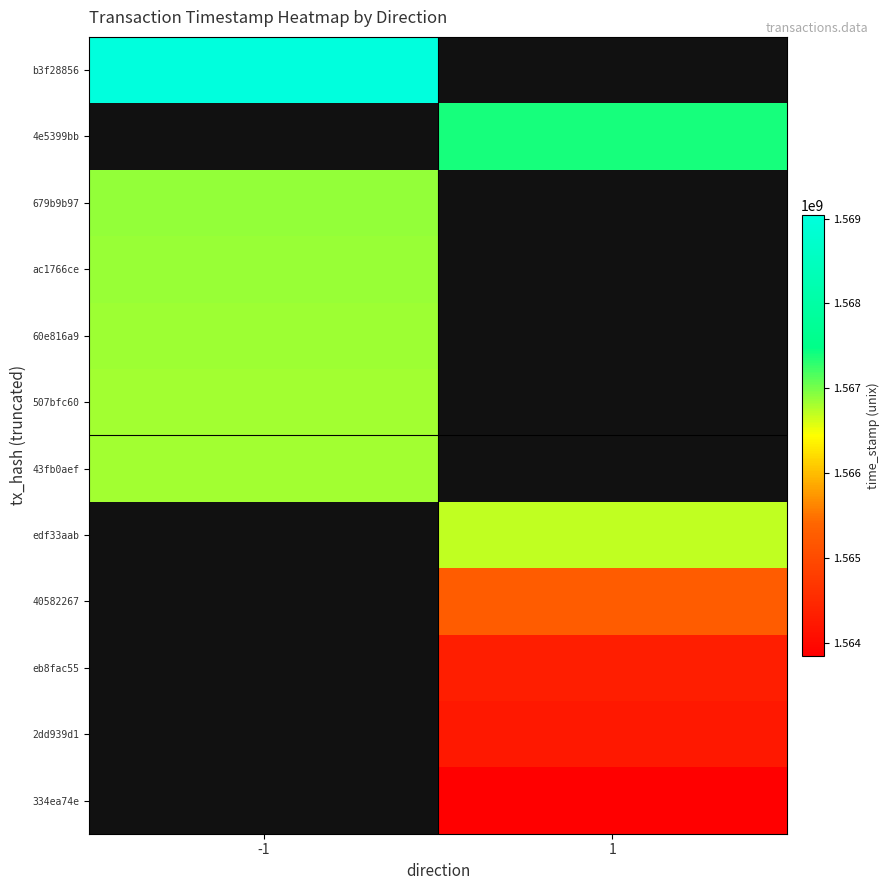

At how many categories does at least one series exceed 1567394419?

2